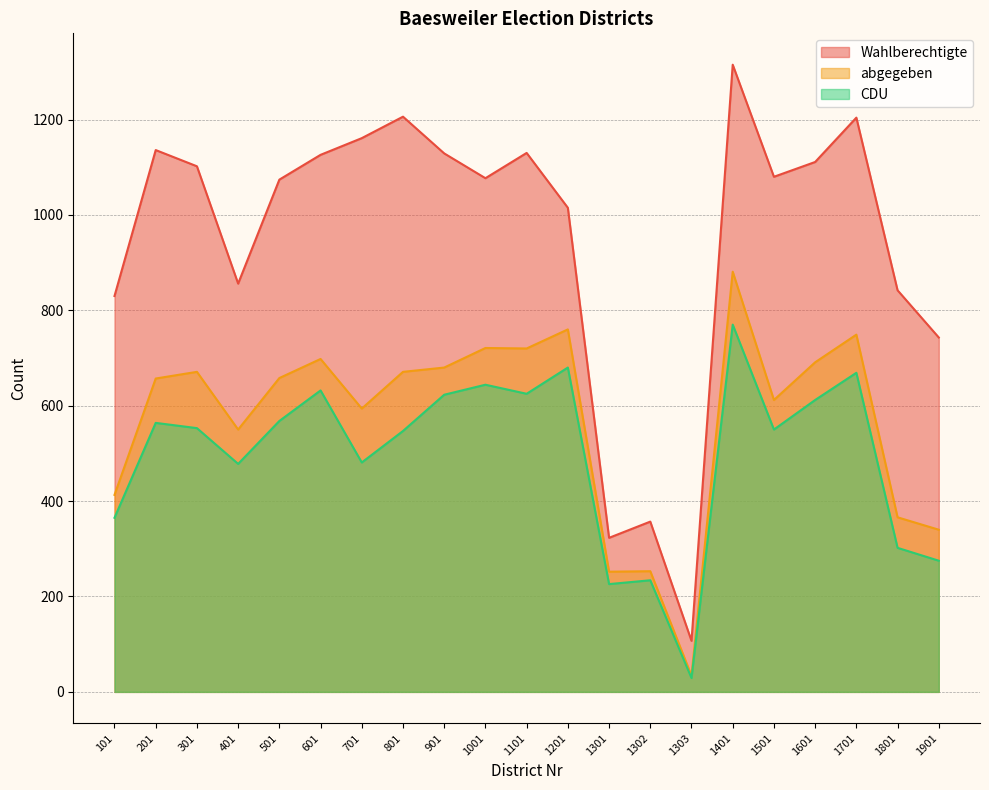

What are all the series names shown in the legend?

Wahlberechtigte, abgegeben, CDU